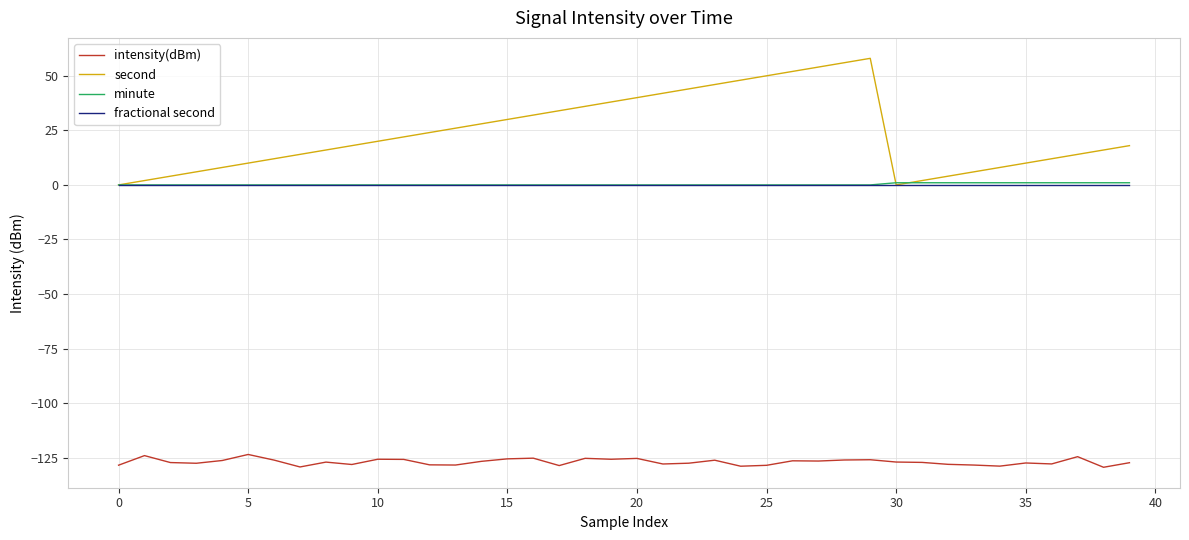

True or false: second and intensity(dBm) cross at least once.

False